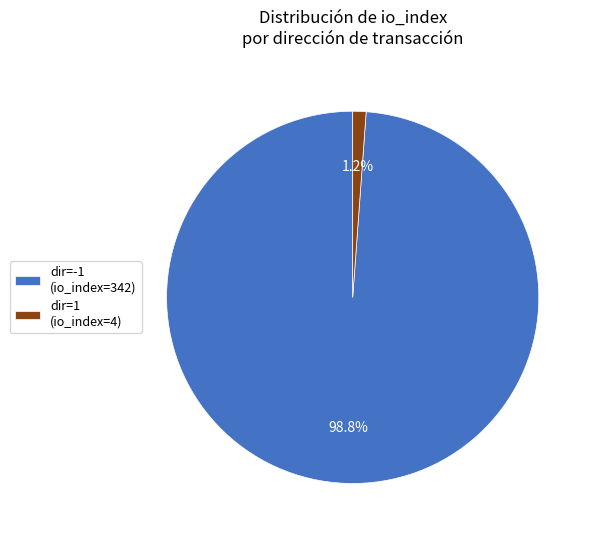

Which slice represents more than half of the pie?

dir=-1 (io_index=342)